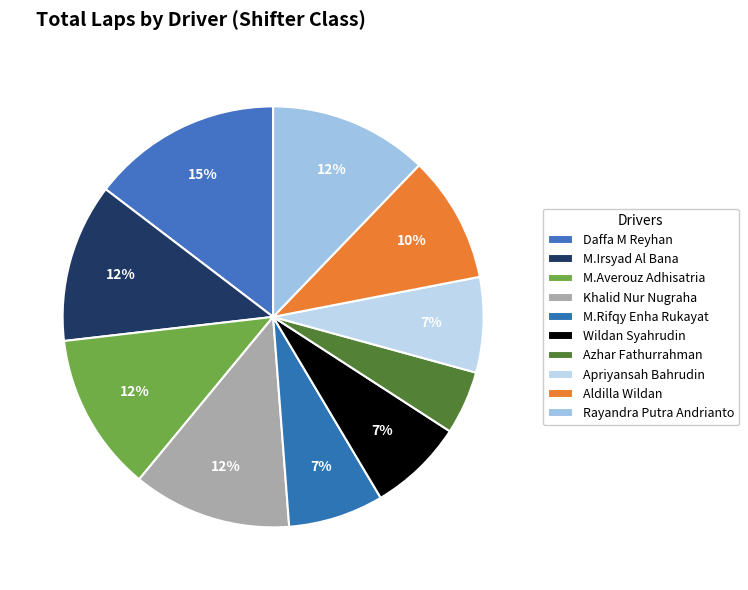

What is the largest slice in the pie chart?

Daffa M Reyhan